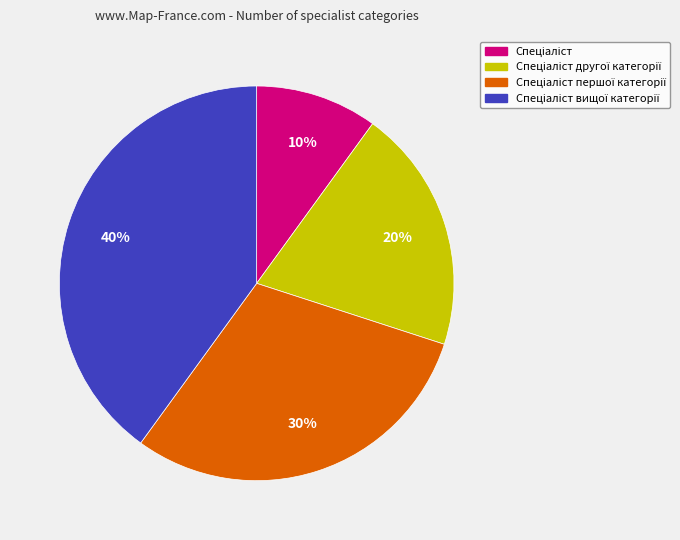

Is there a majority slice in this chart?

No